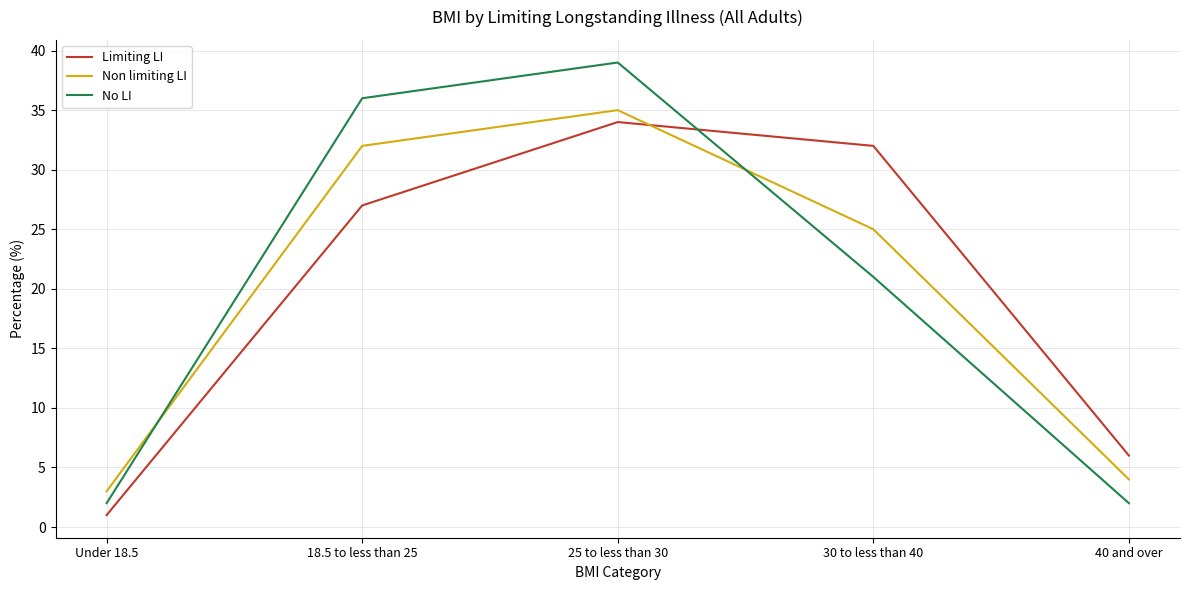

Which category has the lowest value across all series?

Under 18.5